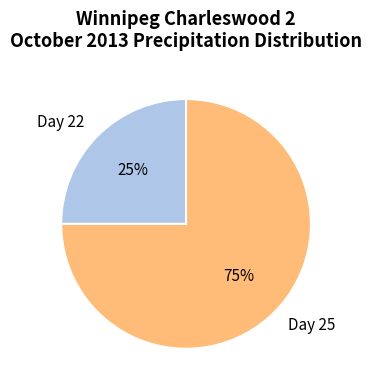

Rank the categories by value from highest to lowest.

Day 25, Day 22